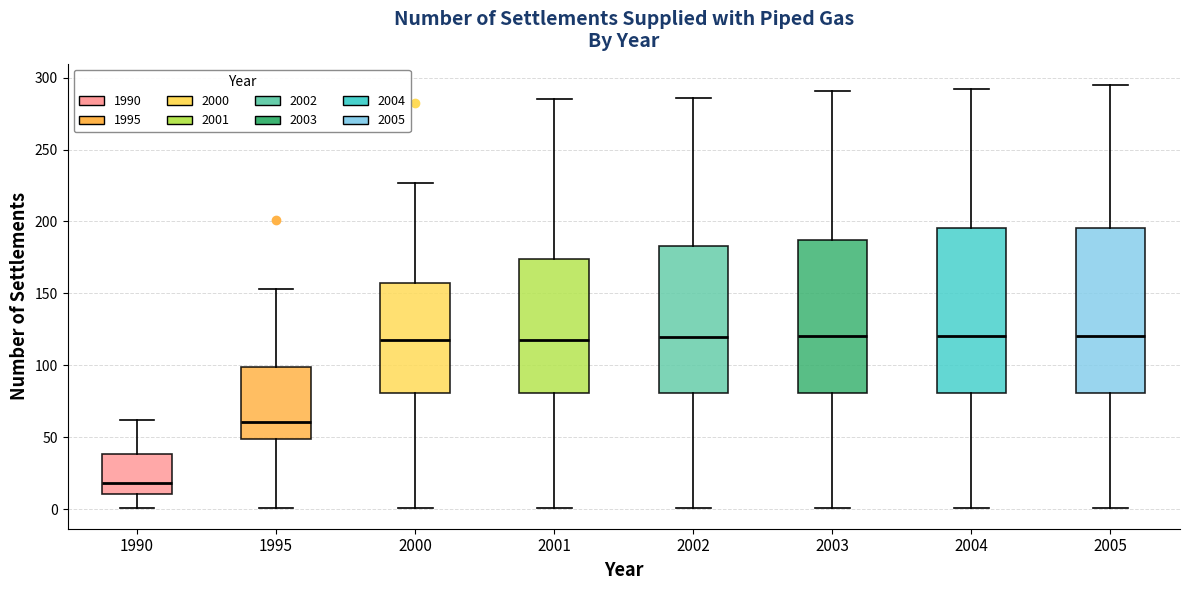

Reading left to right, transcribe this box plot: for each box, give where its median line is, the range the box spans, and where its two whiskers end, as read against the y-axis. The values are not printed on the chart, so give them approximately, as read against the axis.

1990: median 20, box 10 to 40, whiskers 0 to 60
1995: median 60, box 50 to 100, whiskers 0 to 155
2000: median 120, box 80 to 155, whiskers 0 to 225
2001: median 120, box 80 to 175, whiskers 0 to 285
2002: median 120, box 80 to 185, whiskers 0 to 285
2003: median 120, box 80 to 185, whiskers 0 to 290
2004: median 120, box 80 to 195, whiskers 0 to 290
2005: median 120, box 80 to 195, whiskers 0 to 295